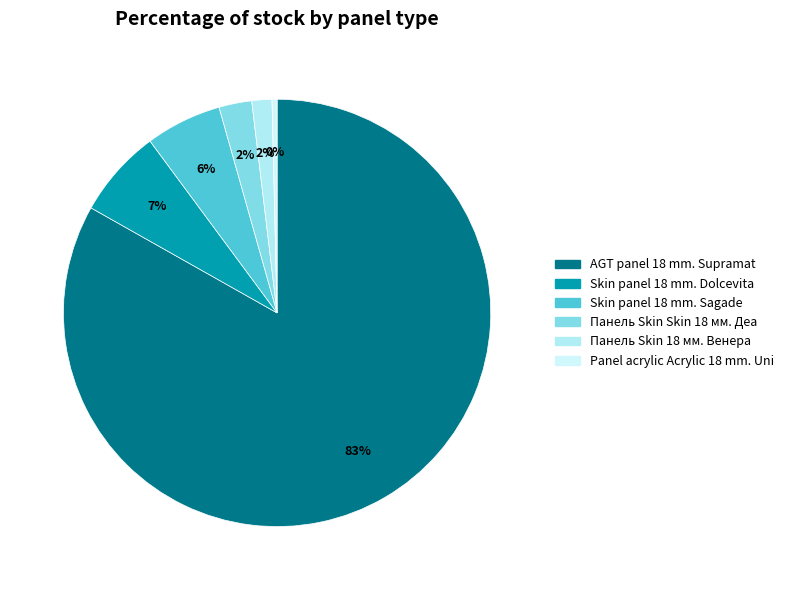

Is the sum of Панель Skin Skin 18 мм. Деа and Panel acrylic Acrylic 18 mm. Uni greater than half?

No